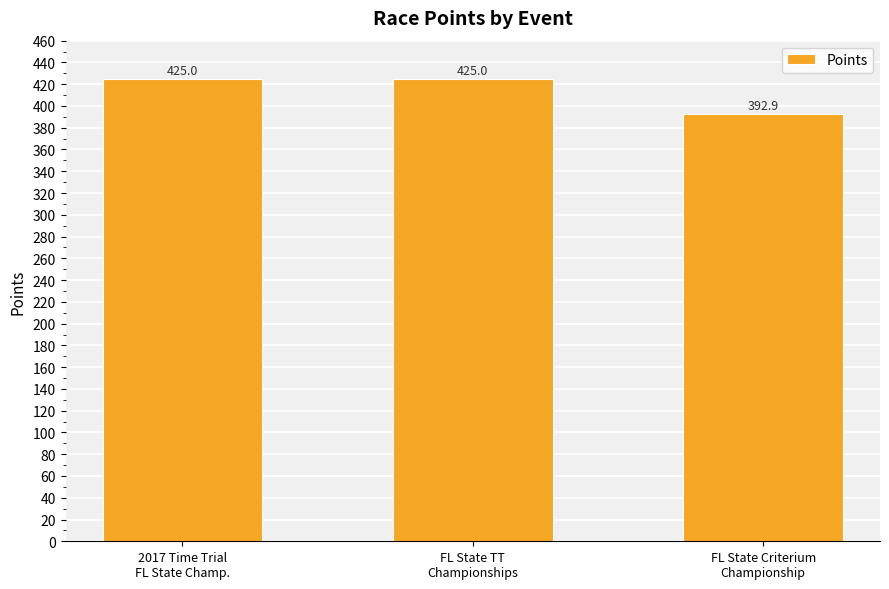

What is the difference between the second highest and minimum values?

32.1